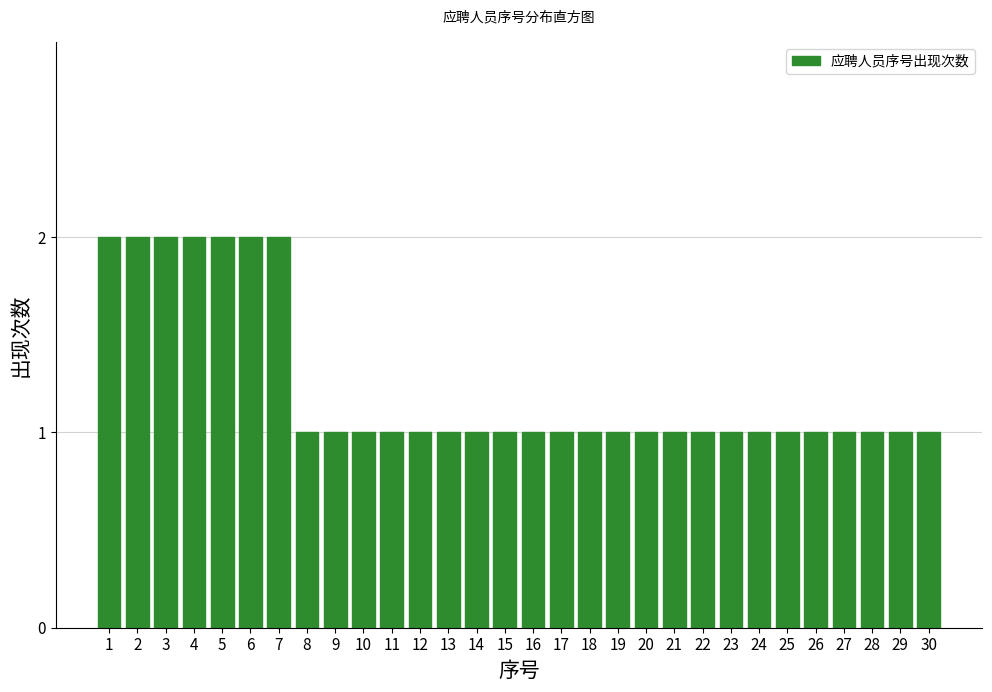

Reading left to right, extract all data points from this chart.

1=2	2=2	3=2	4=2	5=2	6=2	7=2	8=1	9=1	10=1	11=1	12=1	13=1	14=1	15=1	16=1	17=1	18=1	19=1	20=1	21=1	22=1	23=1	24=1	25=1	26=1	27=1	28=1	29=1	30=1